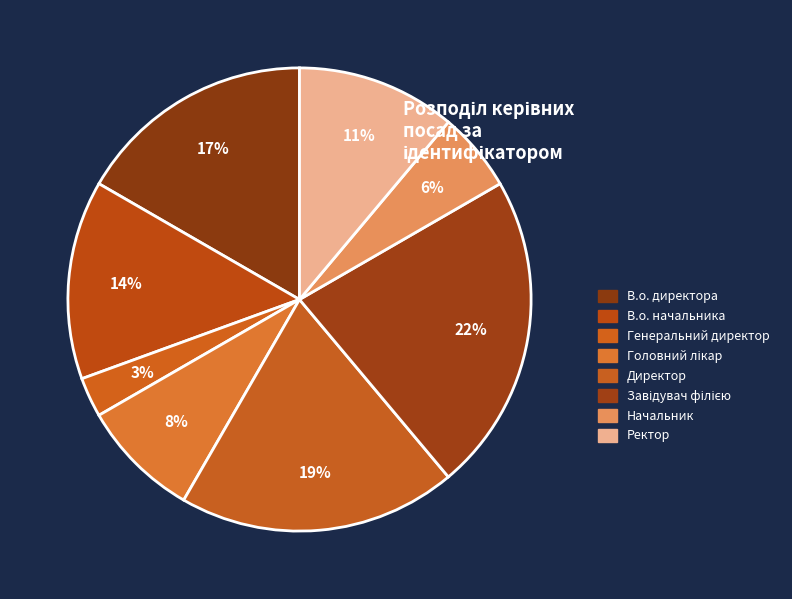

How many segments does this pie chart have?

8